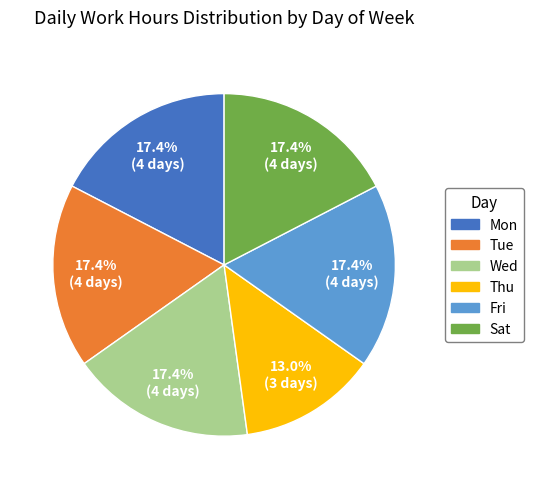

What is the ratio of the value at Tue to the value at Thu?

1.3